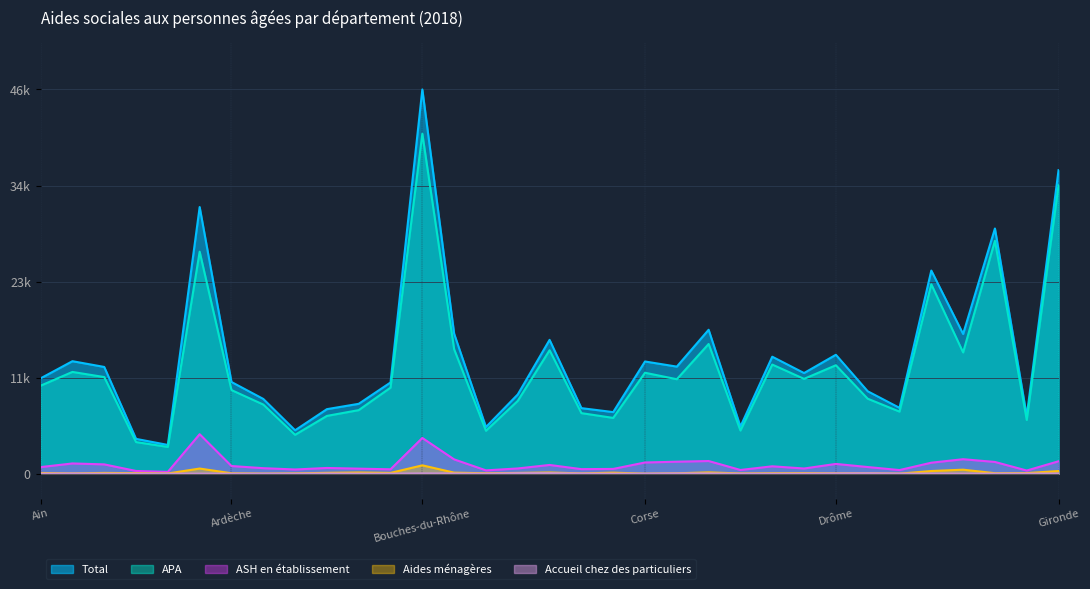

At which label does Total reach its minimum?

Hautes-Alpes